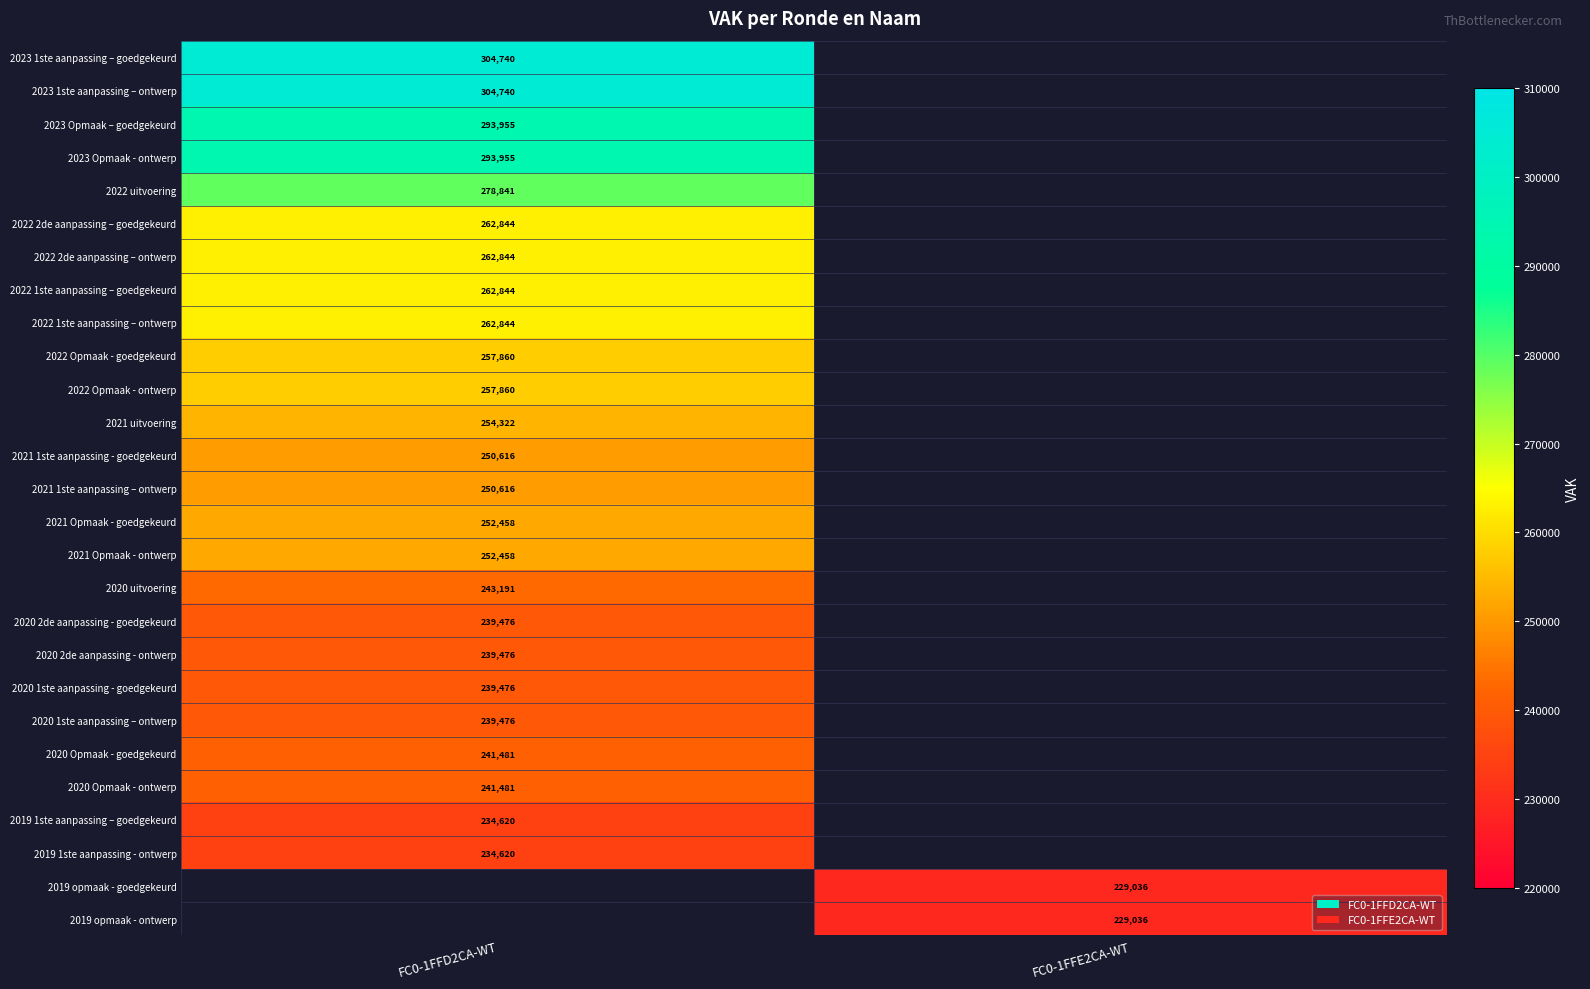

Is it true that 2021 Opmaak - goedgekeurd equals 252458 at FC0-1FFD2CA-WT?

True